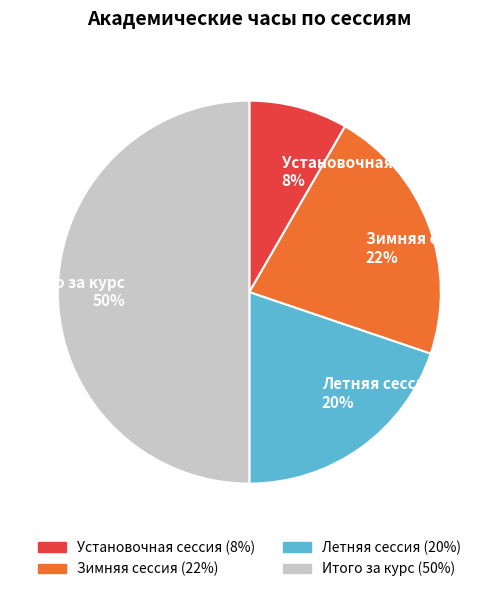

How many segments does this pie chart have?

4